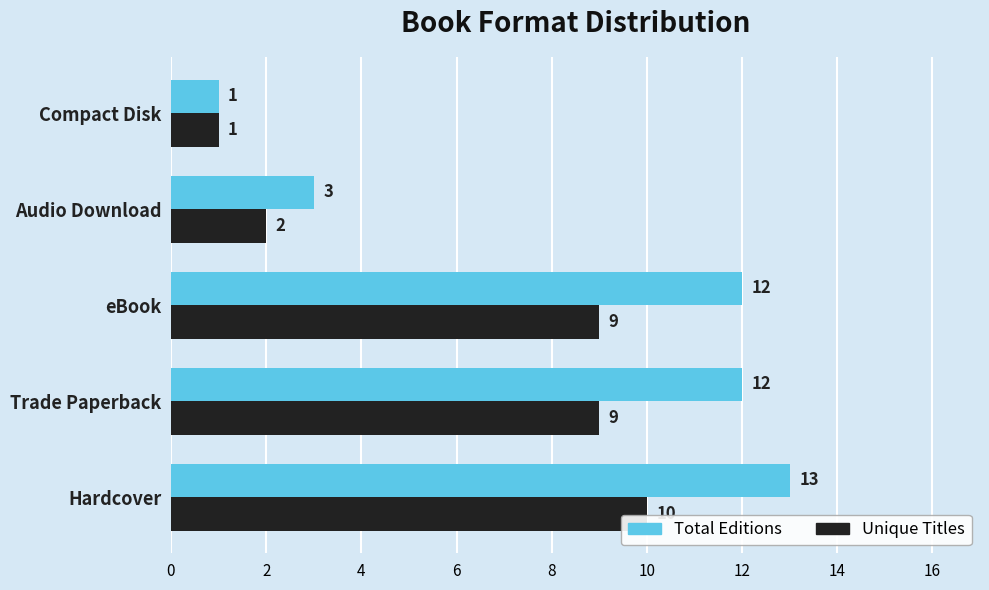

Which category has the lowest value across all series?

Compact Disk